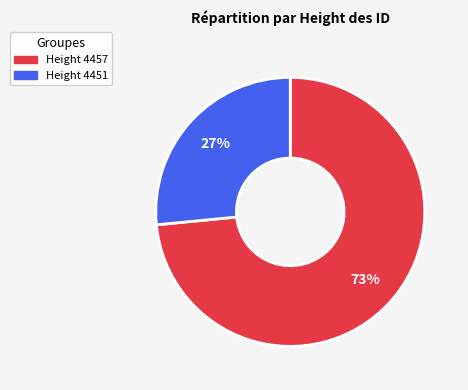

To the nearest percent, what is the average slice percentage?

50%